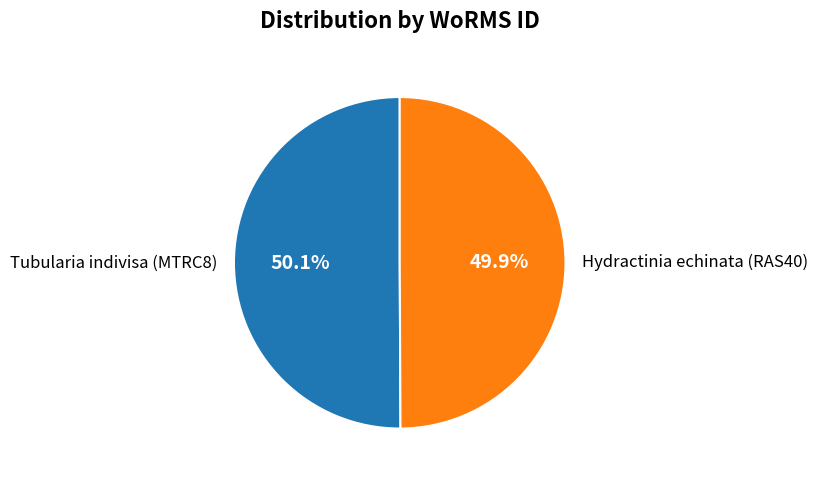

What percentage is the Hydractinia echinata (RAS40) slice, to the nearest percent?

50%